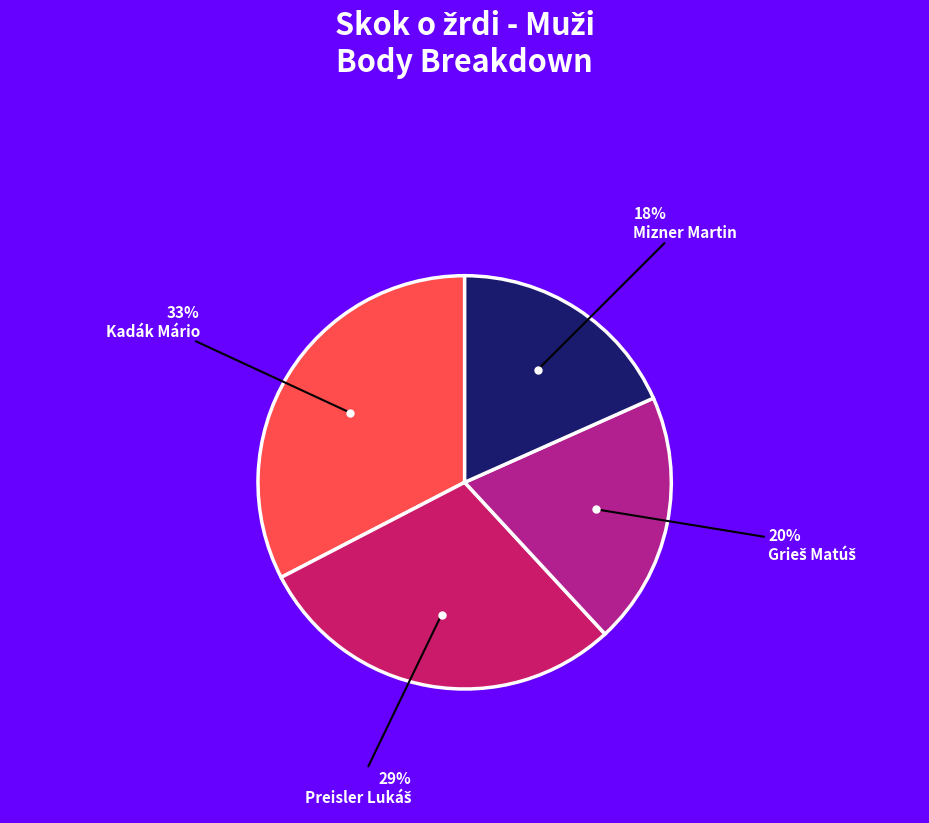

To the nearest percent, what percentage of the pie is Mizner Martin?

18%